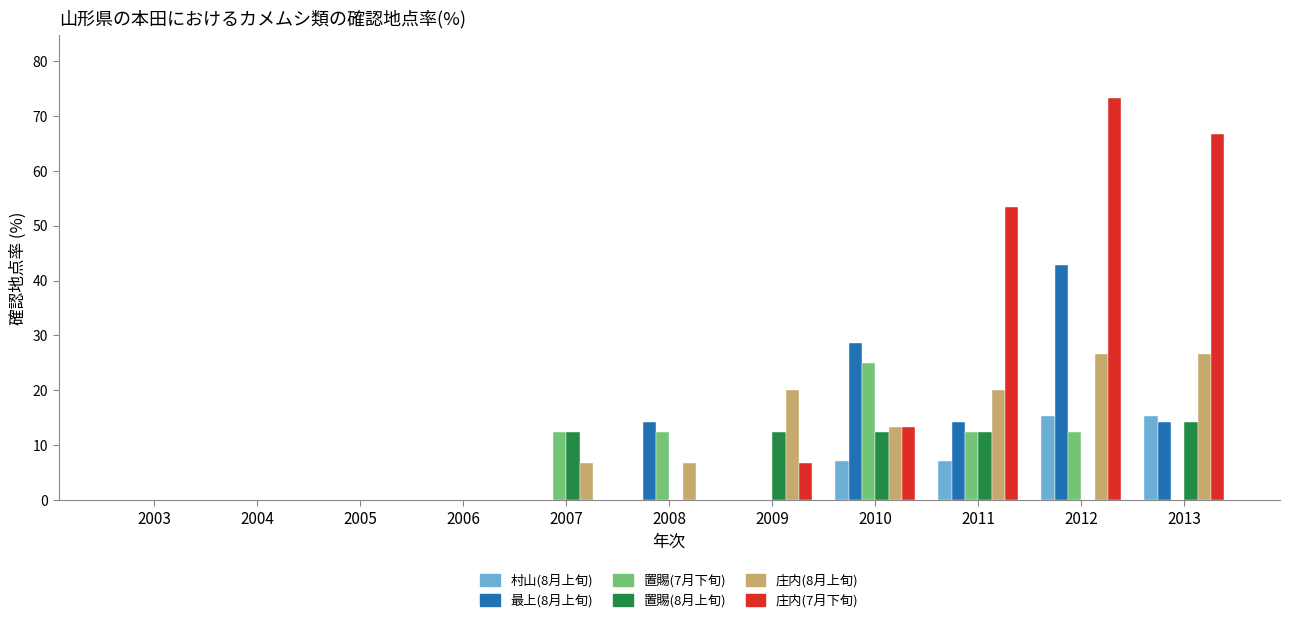

How many data points in 庄内(8月上旬) are above 6?

7